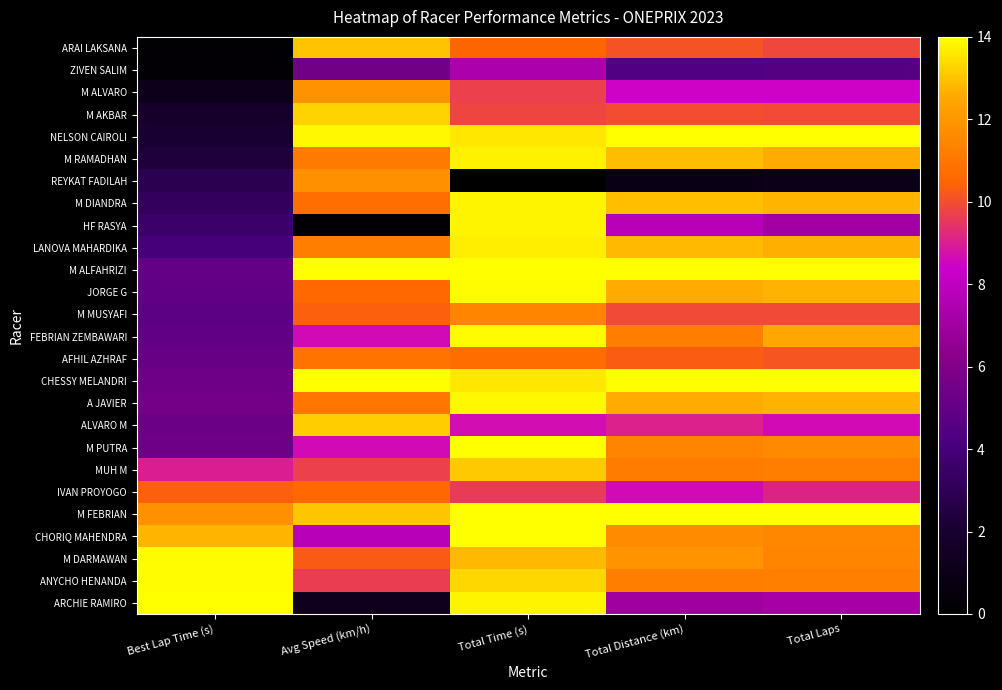

At Total Time (s), list the series in order from smallest to largest.

REYKAT FADILAH, ZIVEN SALIM, ALVARO M, IVAN PROYOGO, M ALVARO, M AKBAR, ARAI LAKSANA, AFHIL AZHRAF, M MUSYAFI, M DARMAWAN, MUH M, ANYCHO HENANDA, CHESSY MELANDRI, NELSON CAIROLI, LANOVA MAHARDIKA, M RAMADHAN, ARCHIE RAMIRO, HF RASYA, M DIANDRA, A JAVIER, FEBRIAN ZEMBAWARI, JORGE G, M ALFAHRIZI, M PUTRA, M FEBRIAN, CHORIQ MAHENDRA